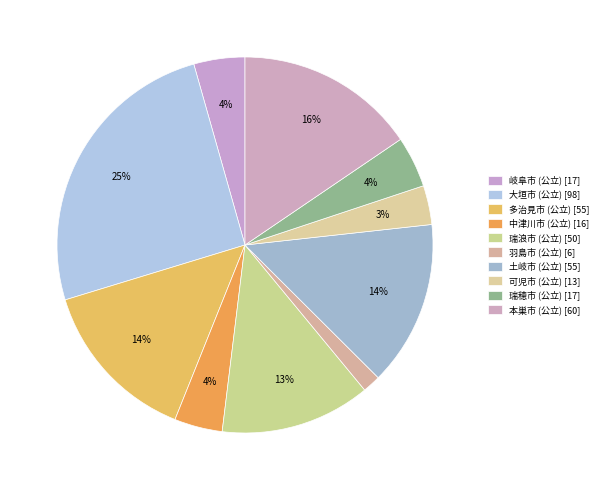

Count the number of slices in the pie.

10